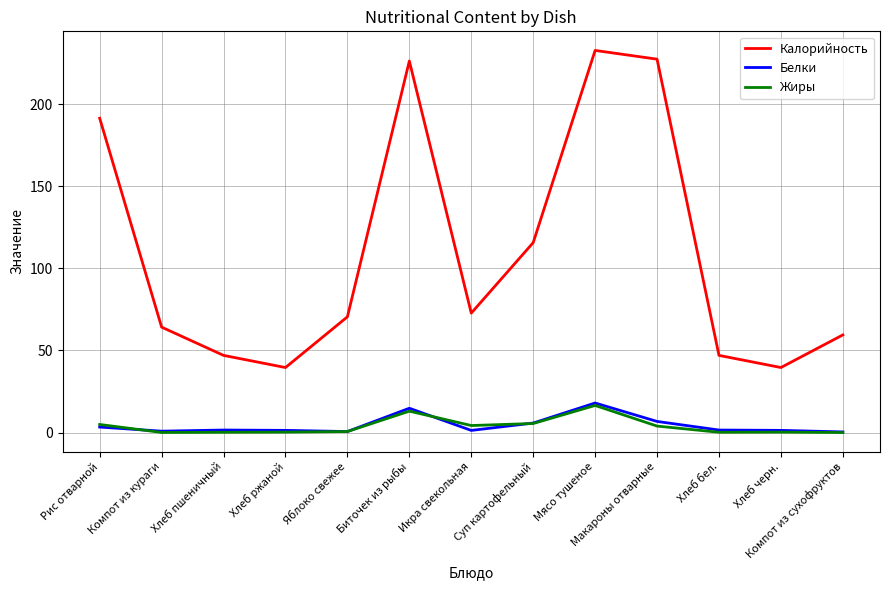

How many interior local peaks does the Калорийность series have?

2